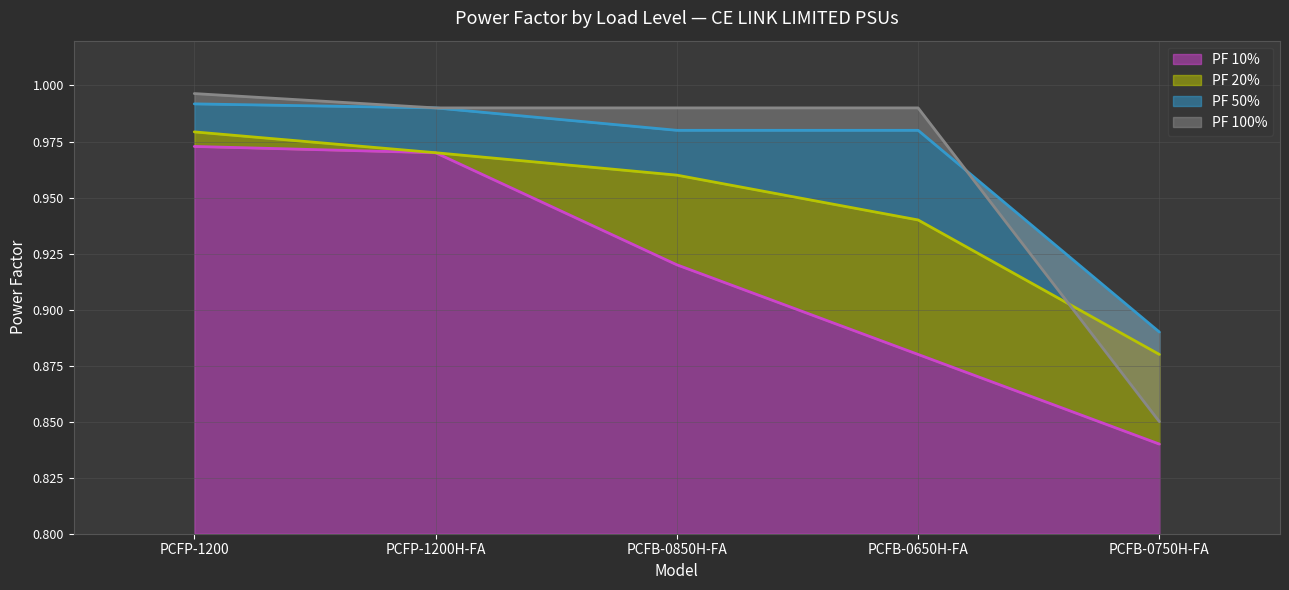

Which series changed the most between PCFP-1200 and PCFP-1200H-FA?

PF 20%